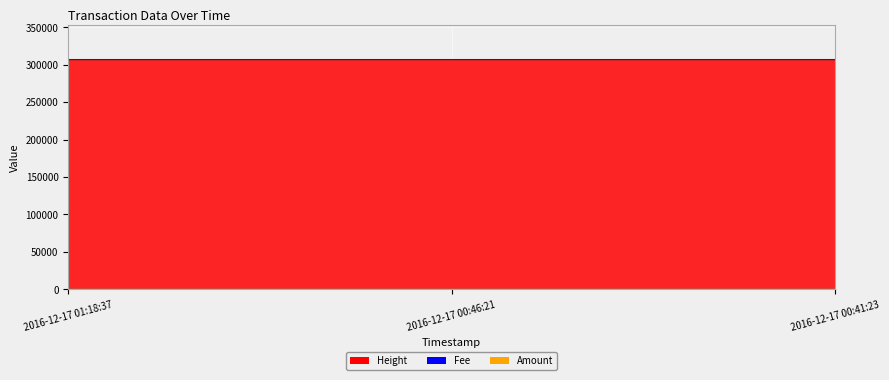

What is the sum of the Fee values at 2016-12-17 00:41:23 and 2016-12-17 01:18:37?

2